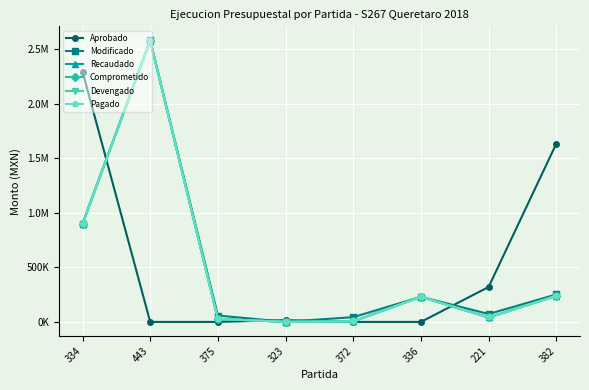

What is the label of the 8th point from the left?

382